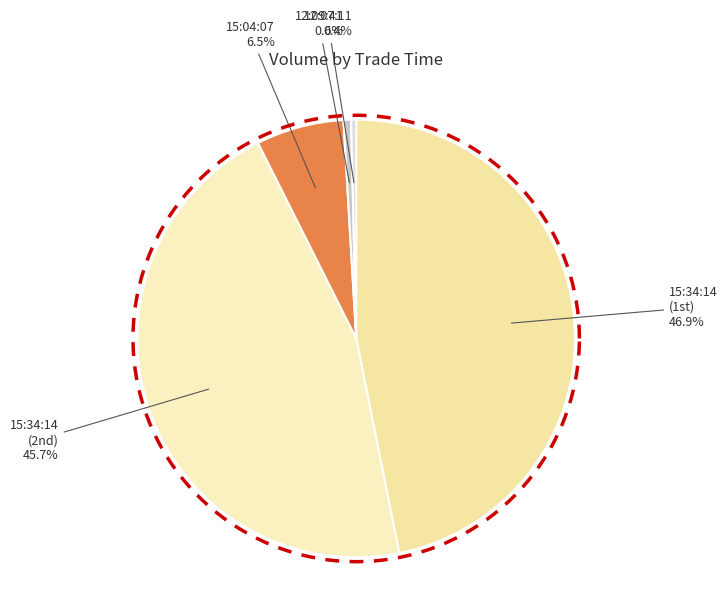

True or false: 15:34:14 (253) accounts for 36% of the total.

False